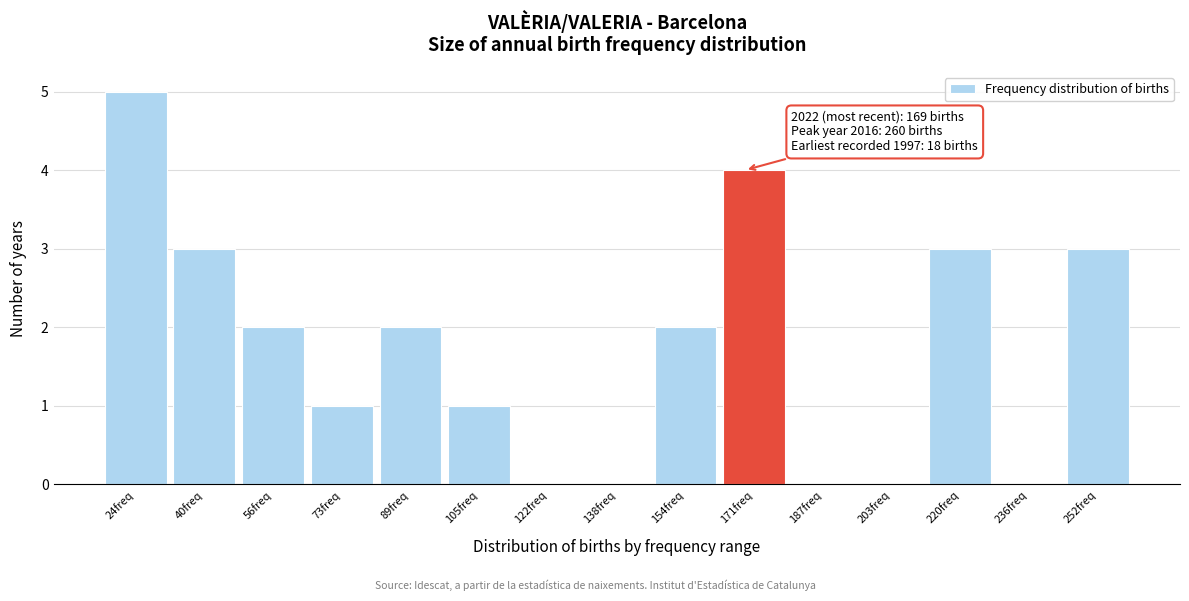

Over which range of the x-axis is the bar tallest?

16 to 32